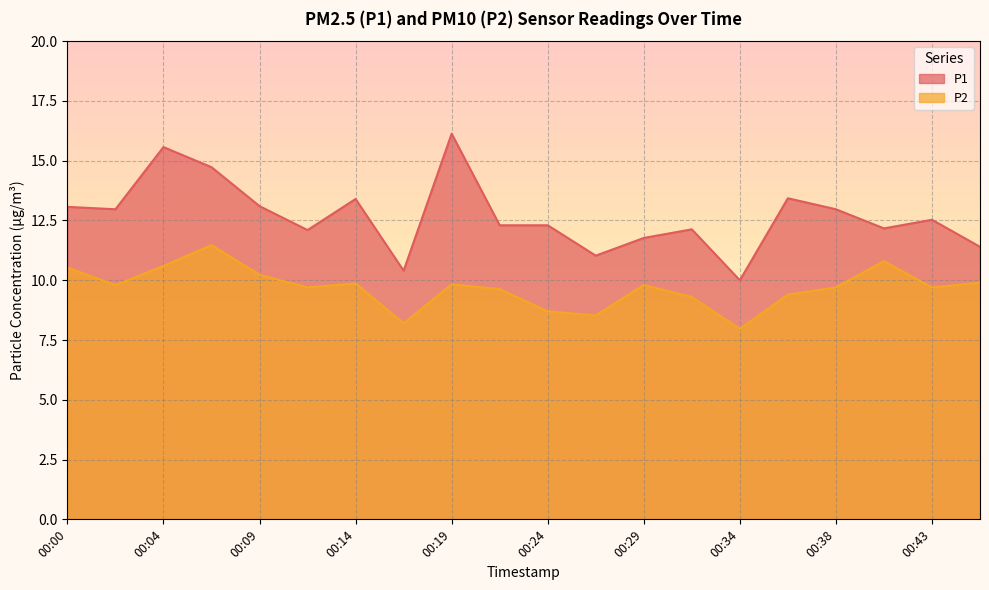

List the series in order of their peak value, highest first.

P1, P2